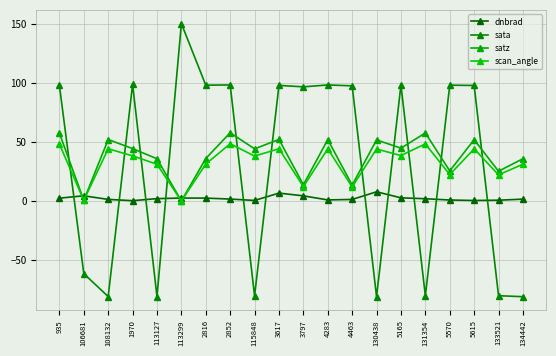

How many data points in satz are above 44?

11